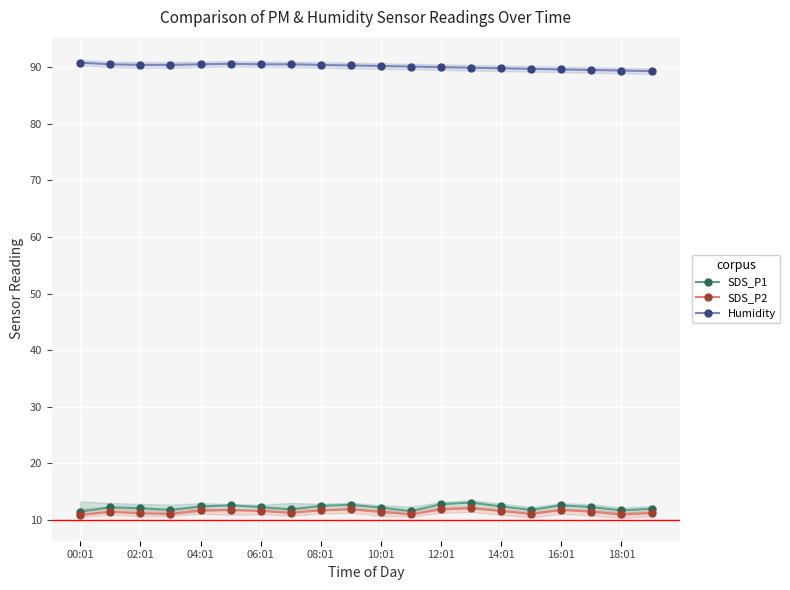

True or false: SDS_P2 has more than 0 interior local peaks.

True